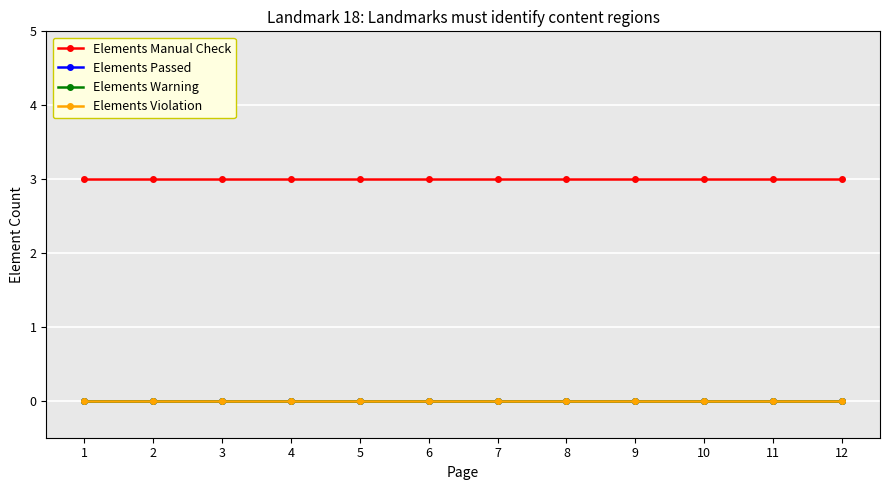

Is this an area chart (filled region under the line)?

No